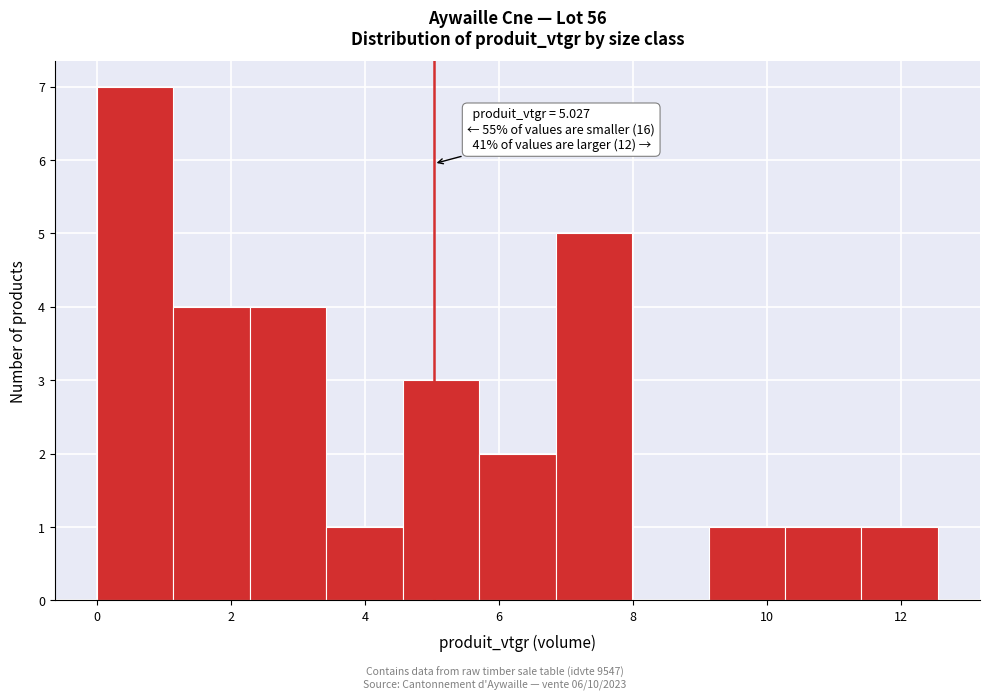

Which range on the x-axis has the tallest bar?

0.0 to 1.2